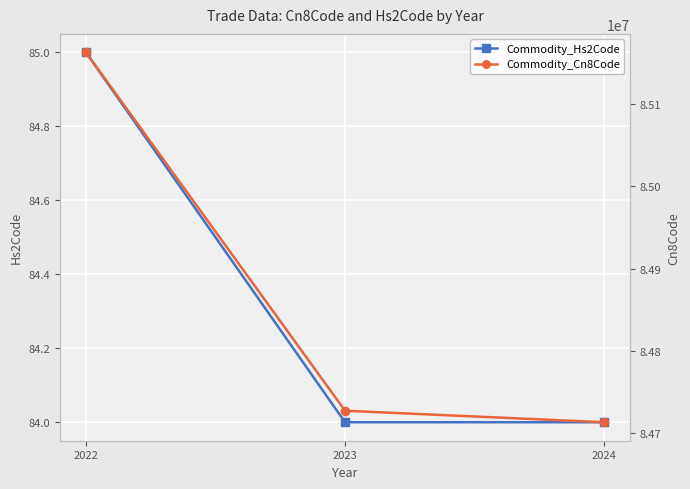

The value of Commodity_Cn8Code at 2022 is 20282260.0. True or false?

False